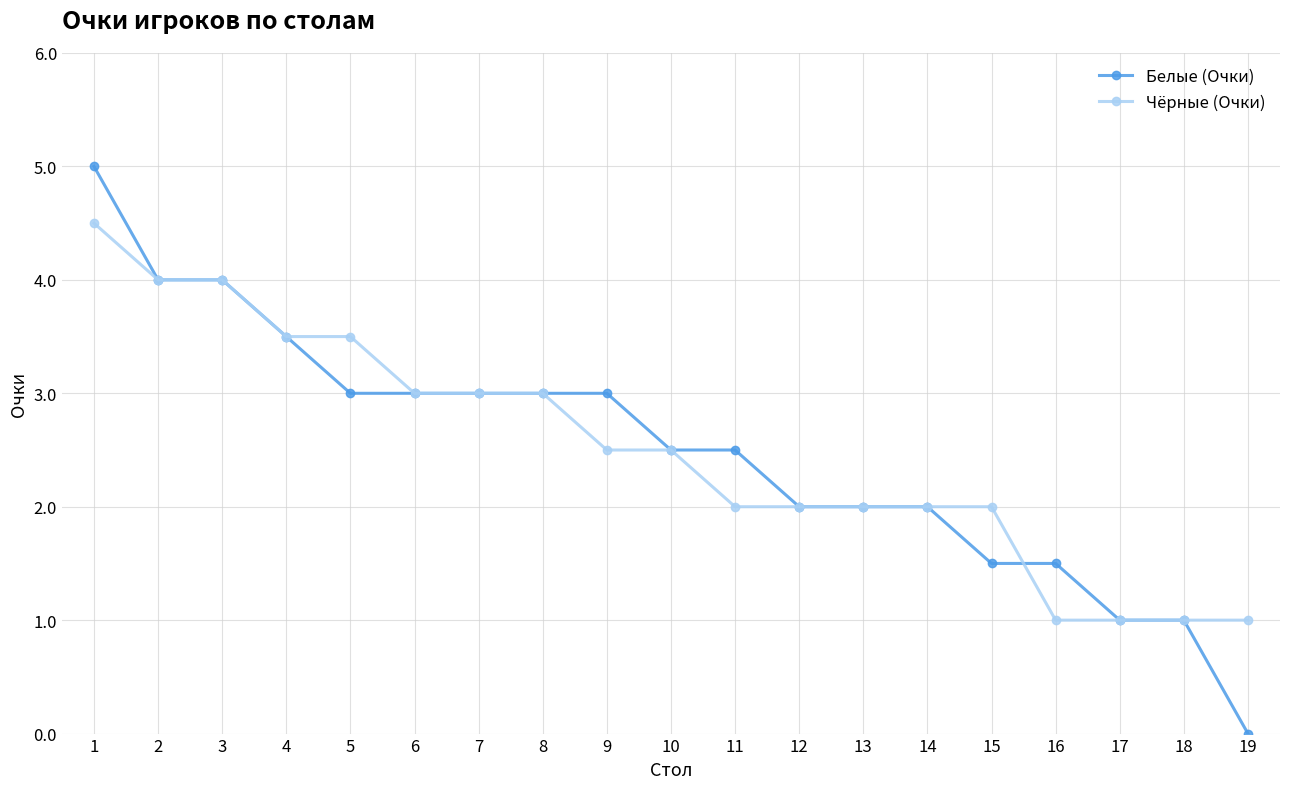

Which series has the widest spread of values?

Белые (Очки)